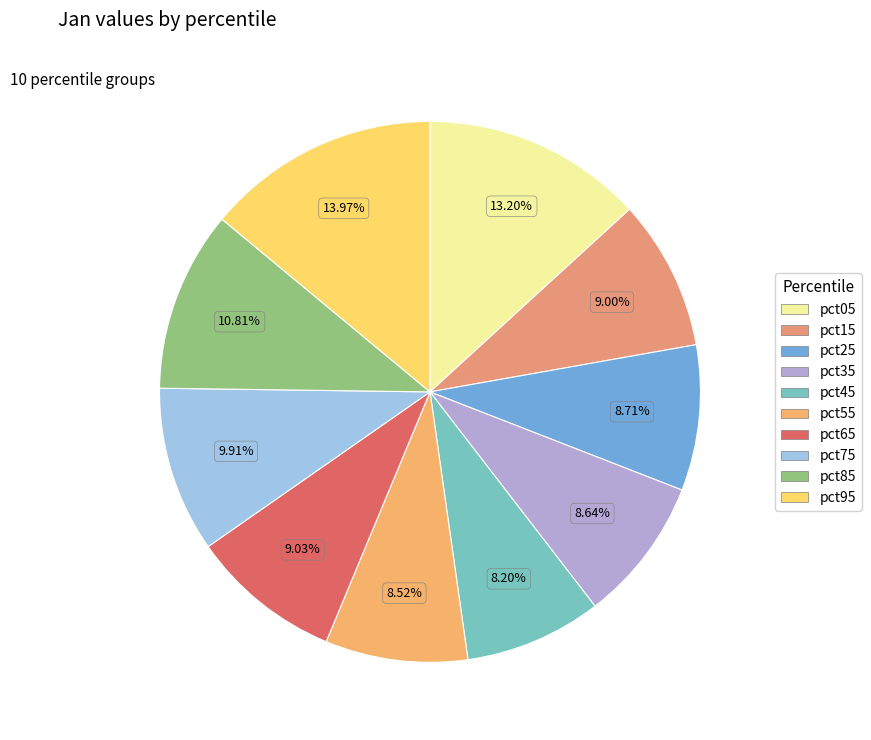

What is the largest slice in the pie chart?

pct95